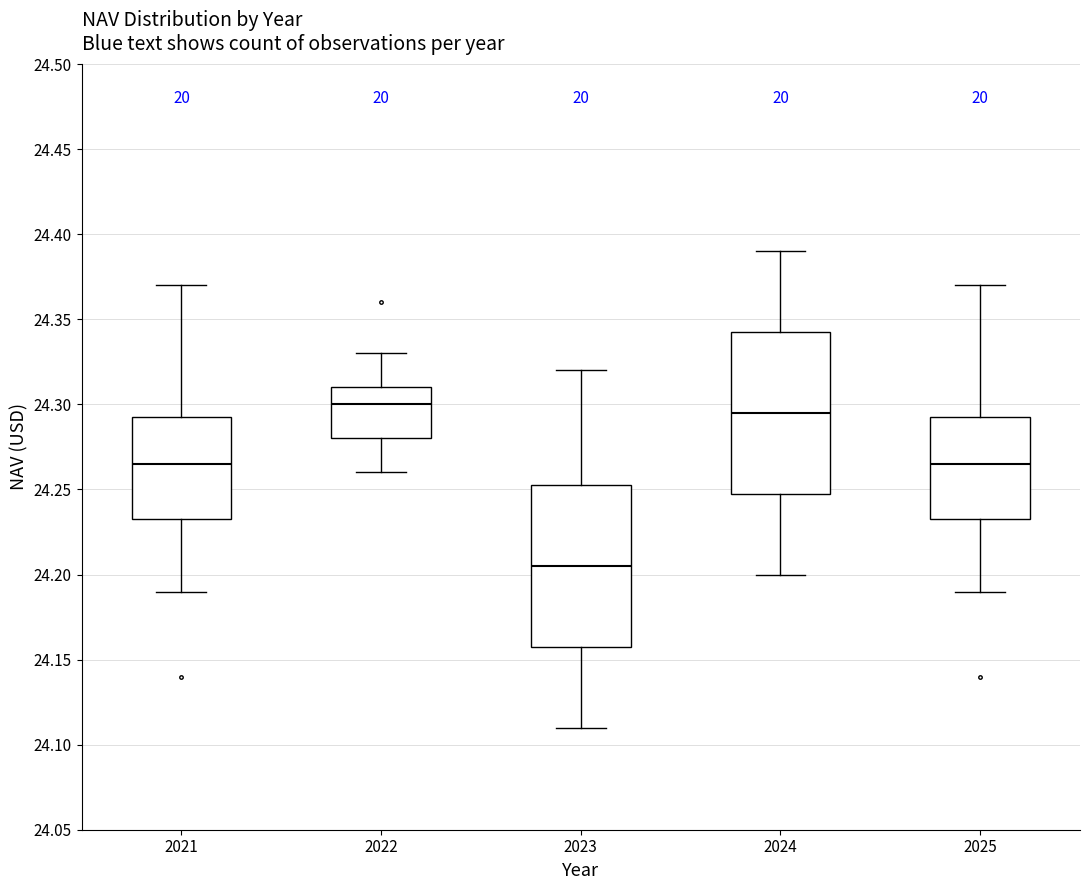

Reading left to right, transcribe this box plot: for each box, give where its median line is, the range the box spans, and where its two whiskers end, as read against the y-axis. The values are not printed on the chart, so give them approximately, as read against the axis.

2021: median 24.265, box 24.235 to 24.295, whiskers 24.190 to 24.370
2022: median 24.300, box 24.280 to 24.310, whiskers 24.260 to 24.330
2023: median 24.205, box 24.160 to 24.255, whiskers 24.110 to 24.320
2024: median 24.295, box 24.250 to 24.345, whiskers 24.200 to 24.390
2025: median 24.265, box 24.235 to 24.295, whiskers 24.190 to 24.370